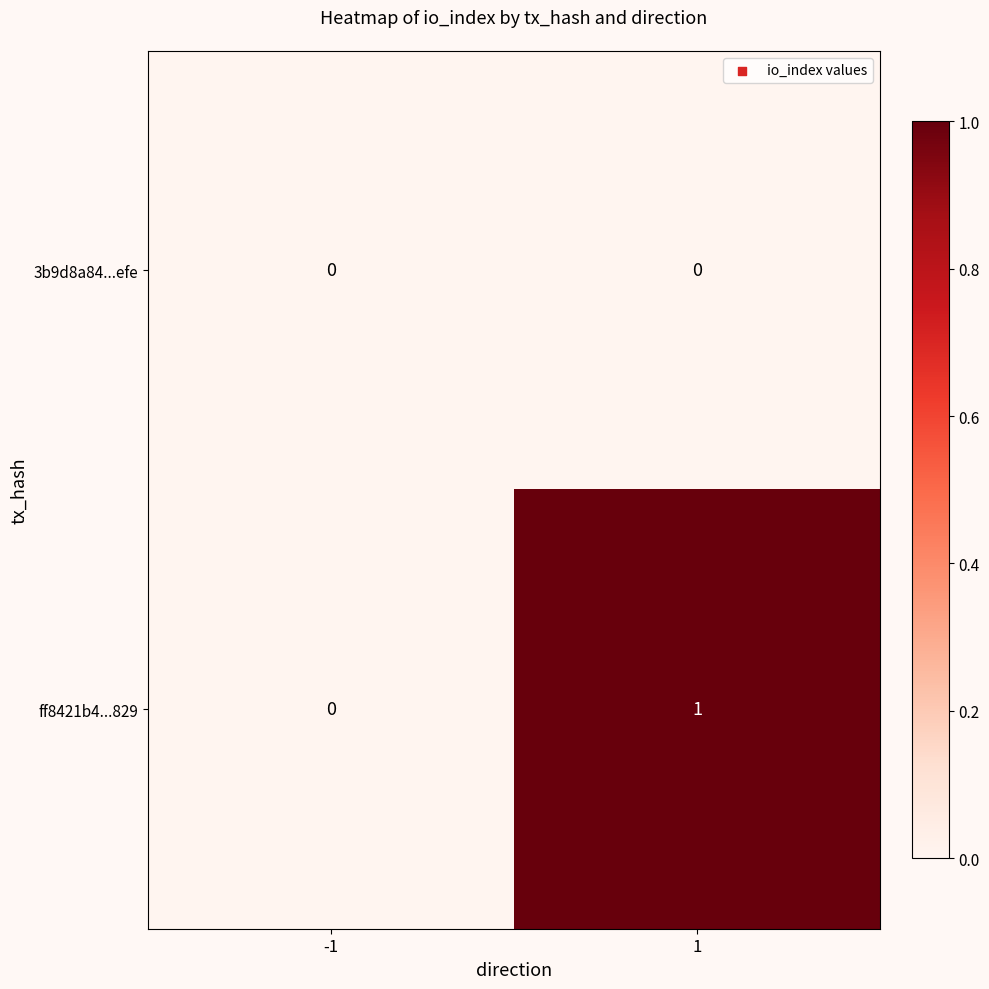

Rank the series by their maximum value, from highest to lowest.

ff8421b4...829, 3b9d8a84...efe